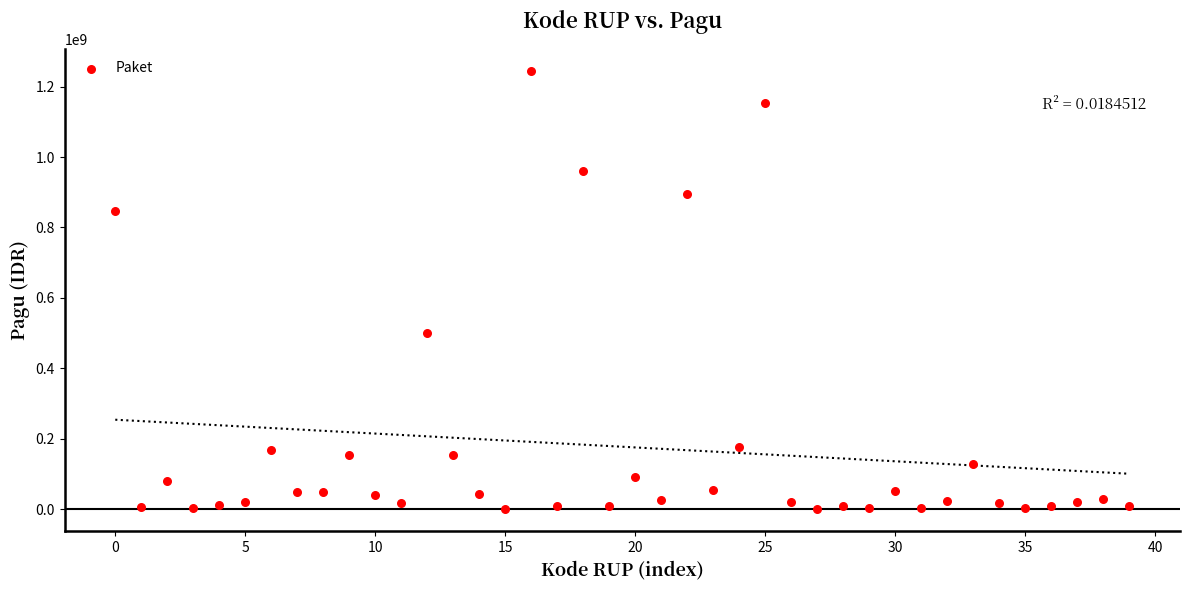

What Y value in the scatter plot is closest to 622840000?

499932000